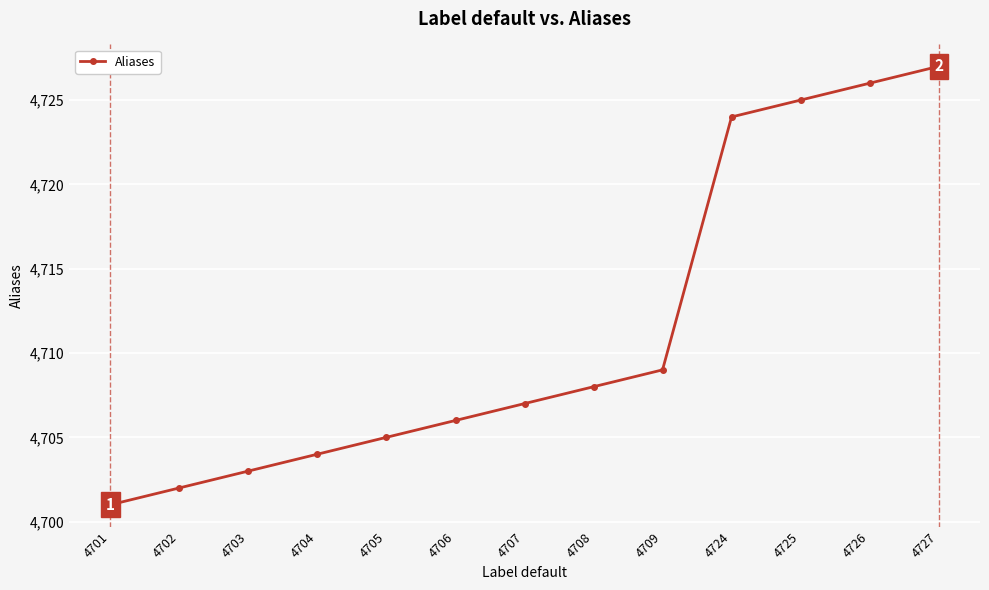

Between 4701 and 4704, which is larger?

4704